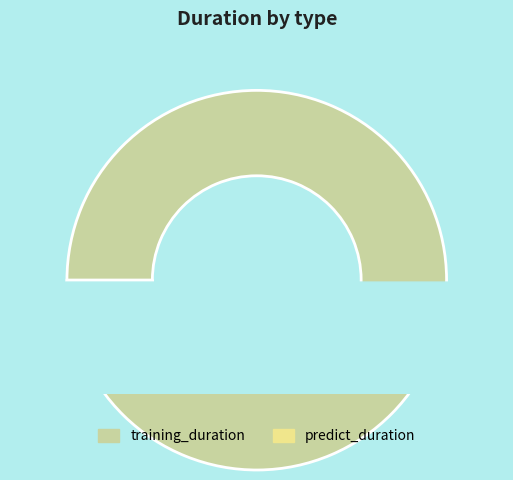

Does predict_duration represent more than half of the total?

No